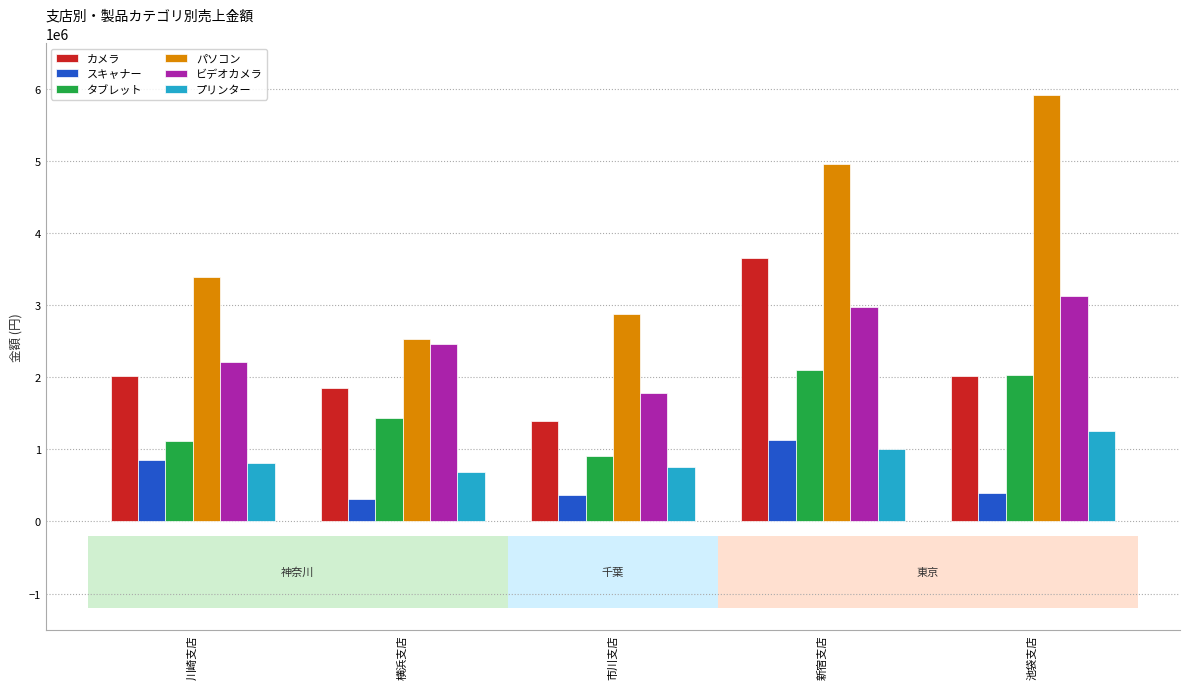

What is the label of the 1st bar from the right?

池袋支店